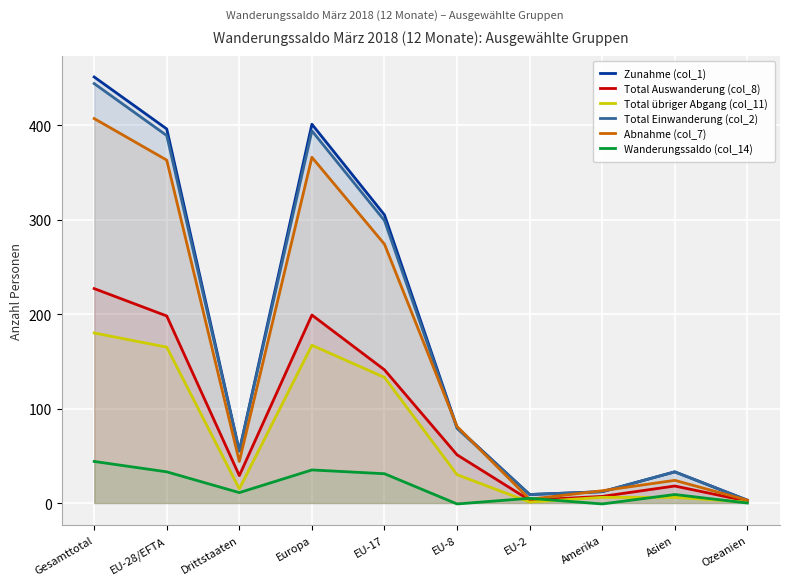

What is the spread (max minus min) of values at EU-28/EFTA?

363